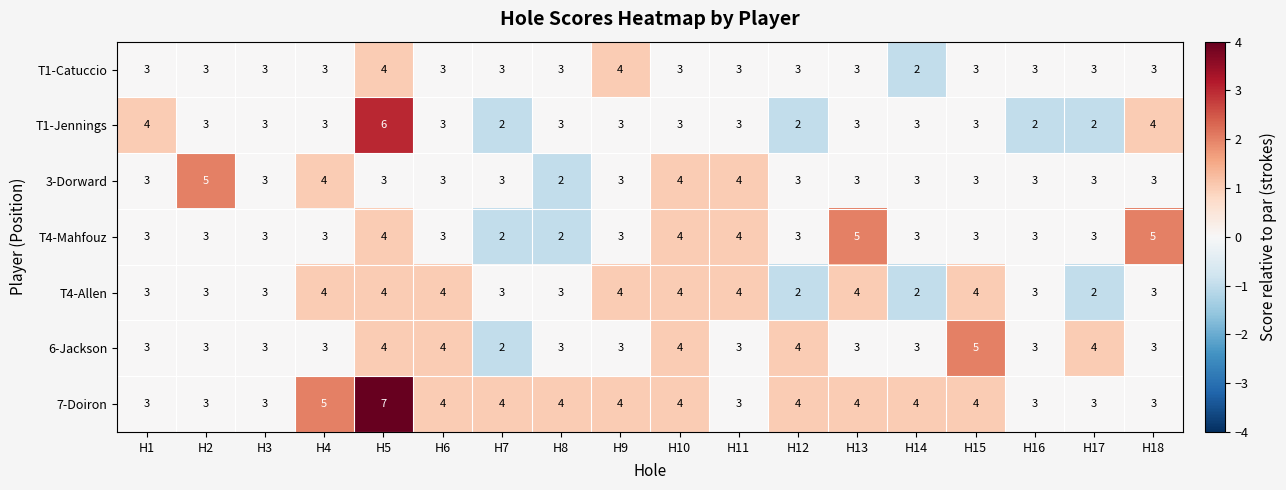

Is it true that 6-Jackson equals 3 at H2?

True